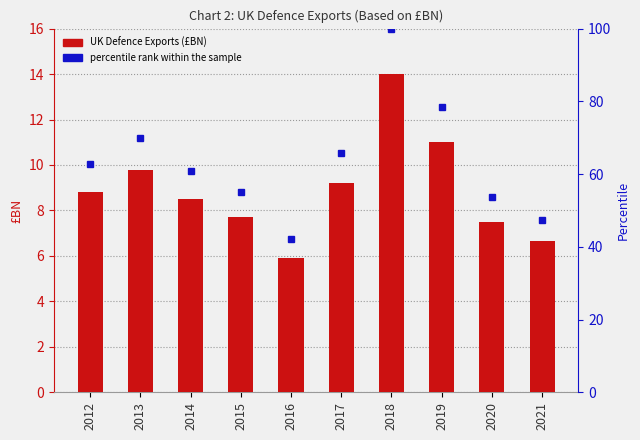

True or false: percentile rank within the sample has a value of 70.0 at 2013.

True